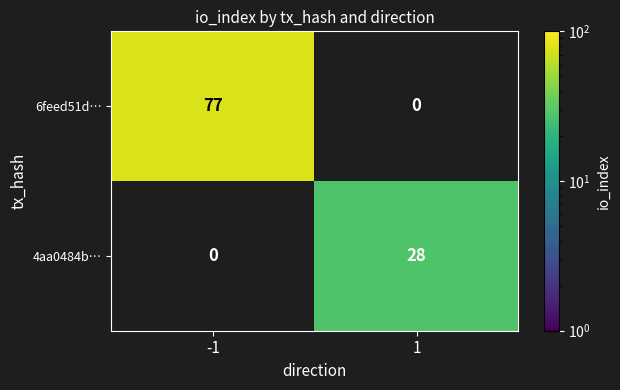

How many distinct data groups are displayed?

2